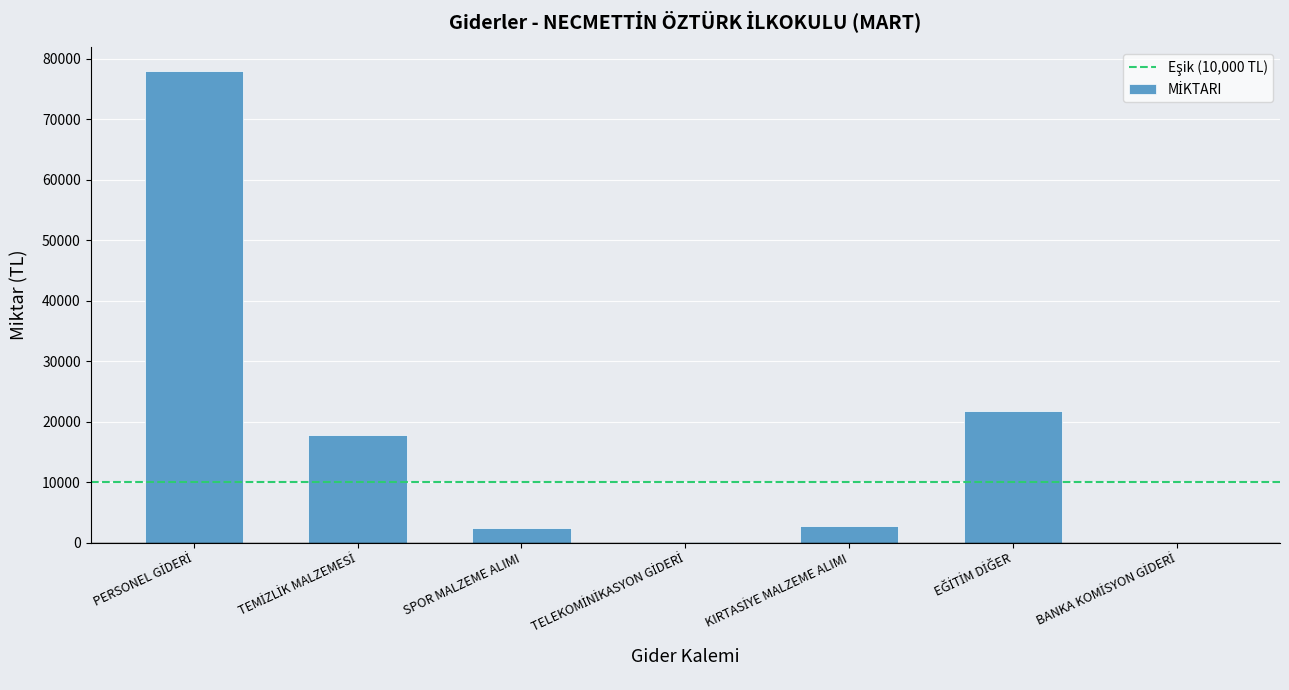

What is the sum of all values?

122925.6